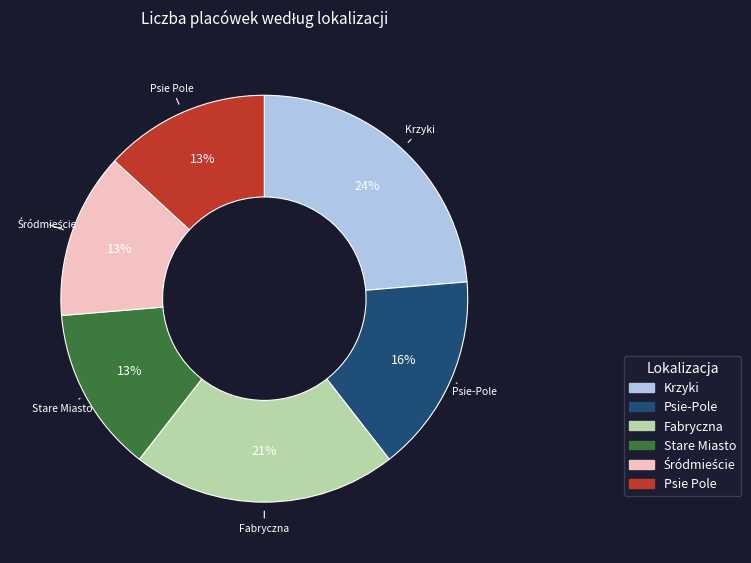

Which category has the biggest portion of the pie?

Krzyki